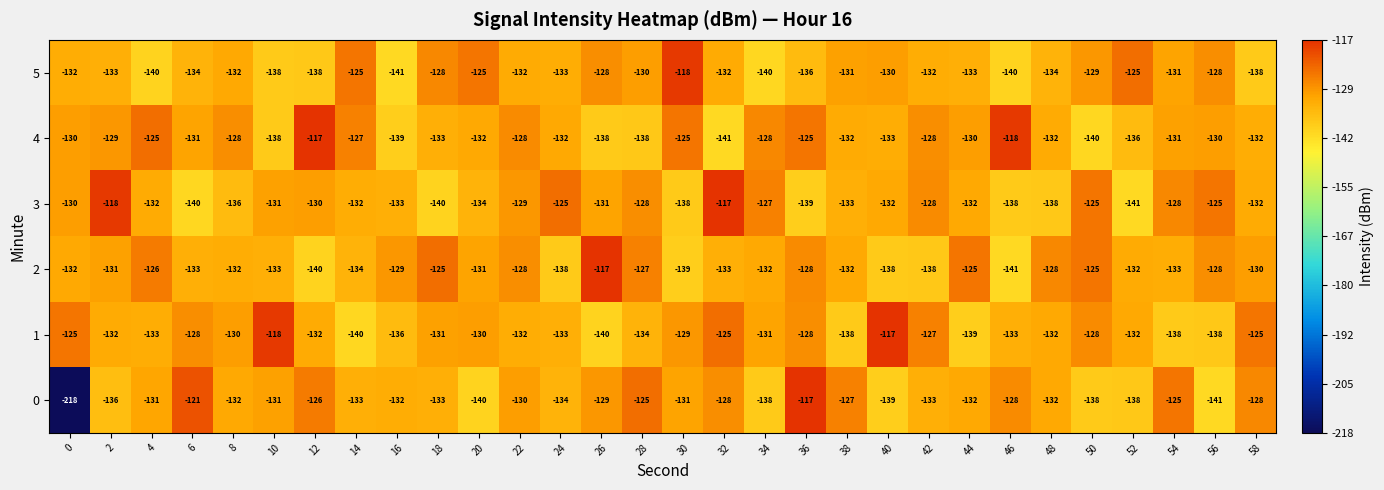

At which label does 0 first exceed -132?

4